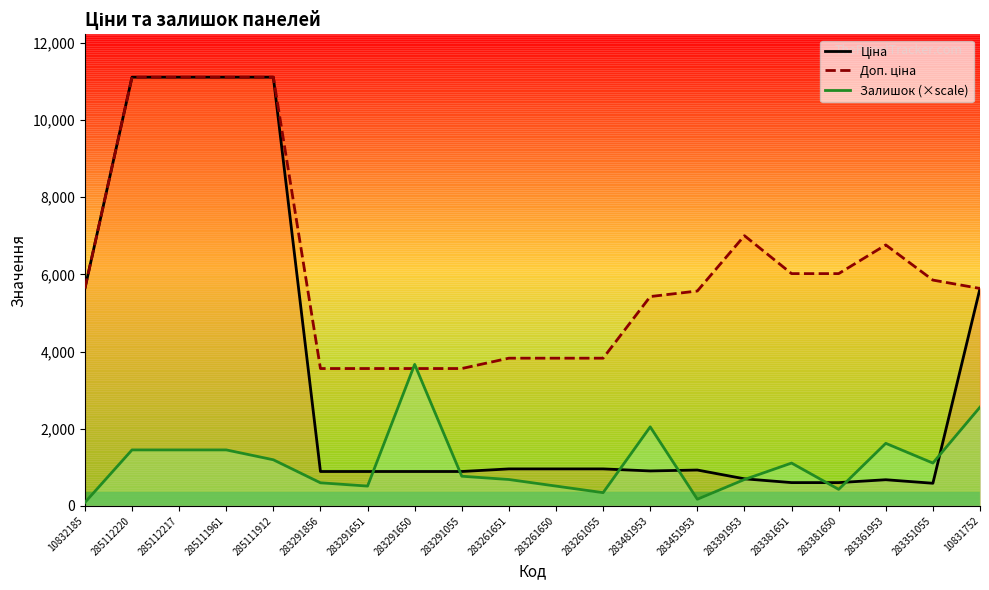

Rank the series at 10832185 from lowest to highest value.

Залишок (×scale), Ціна, Доп. ціна